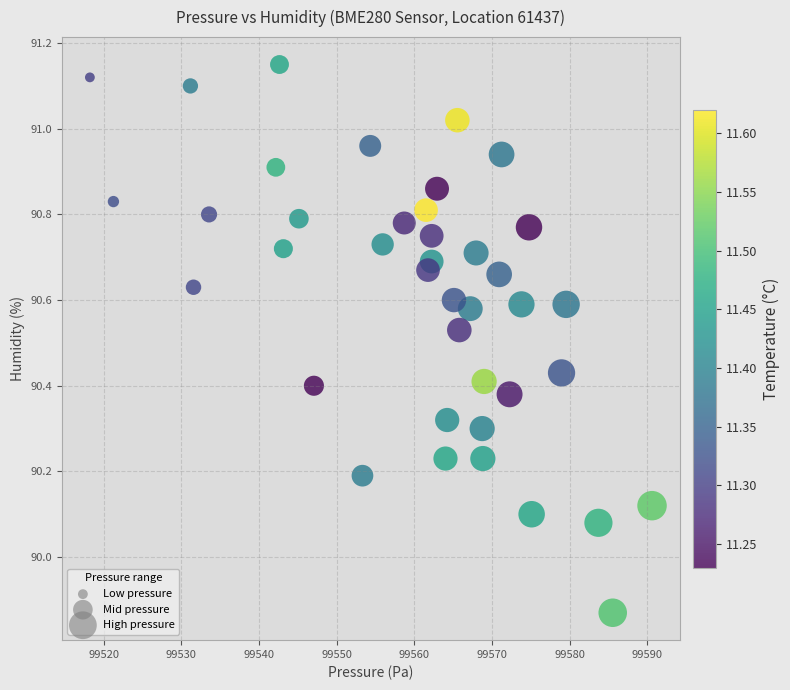

What is the range of X values (max minus min)?

72.4